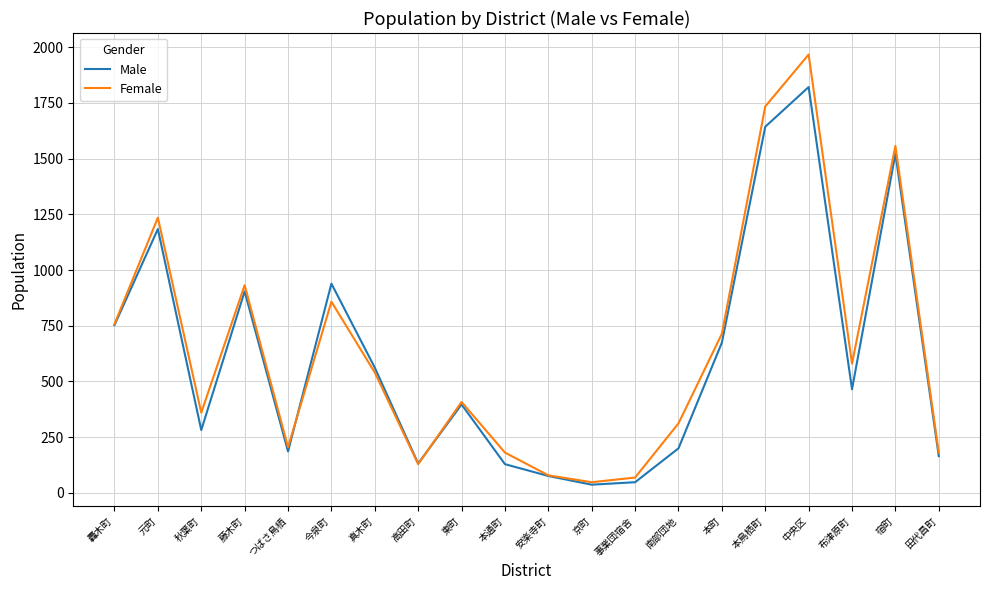

At 布津原町, list the series in order from largest to smallest.

Female, Male